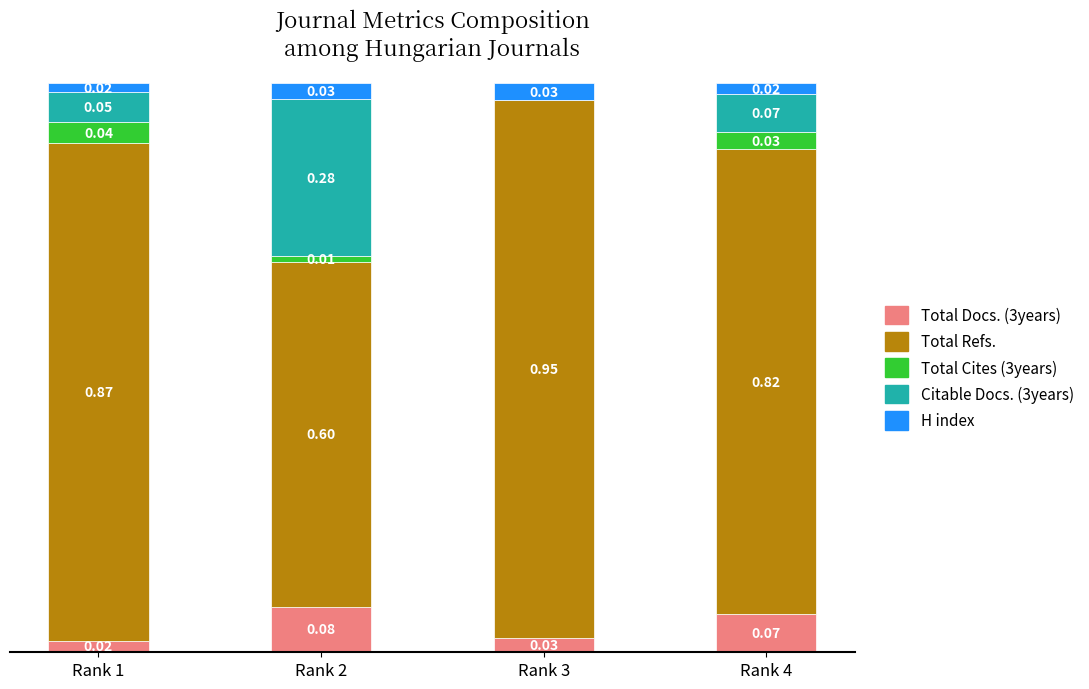

What are all the series names shown in the legend?

Total Docs. (3years), Total Refs., Total Cites (3years), Citable Docs. (3years), H index